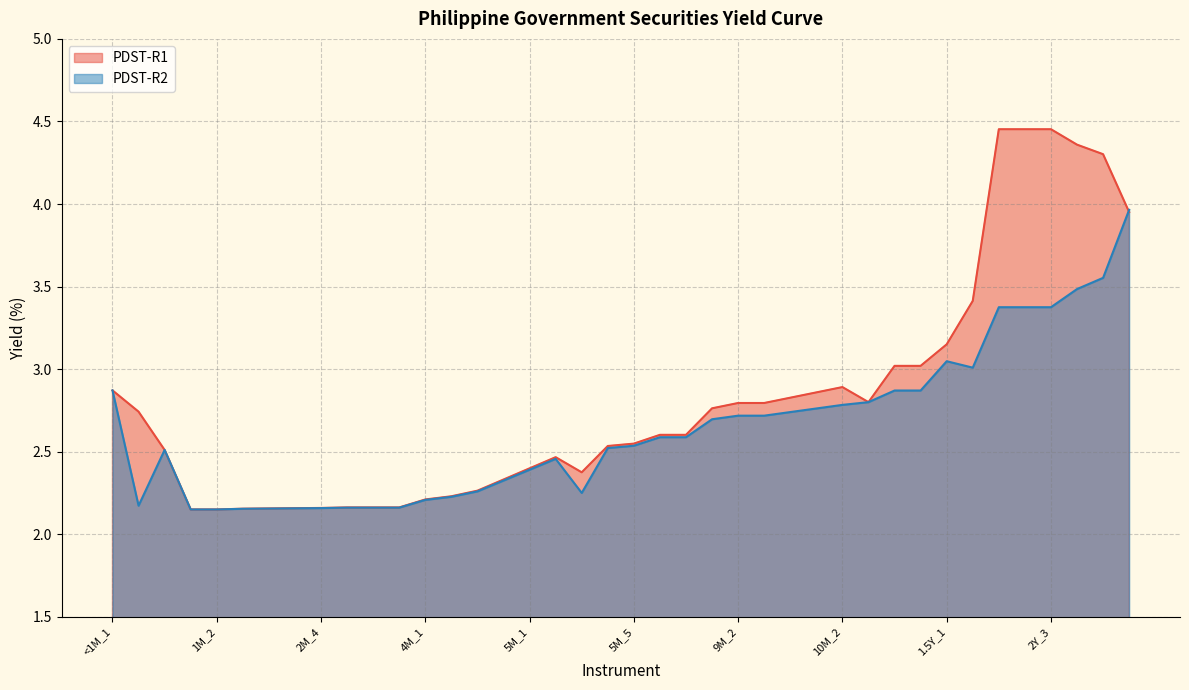

At which category does the chart reach its peak across all series?

2Y_1